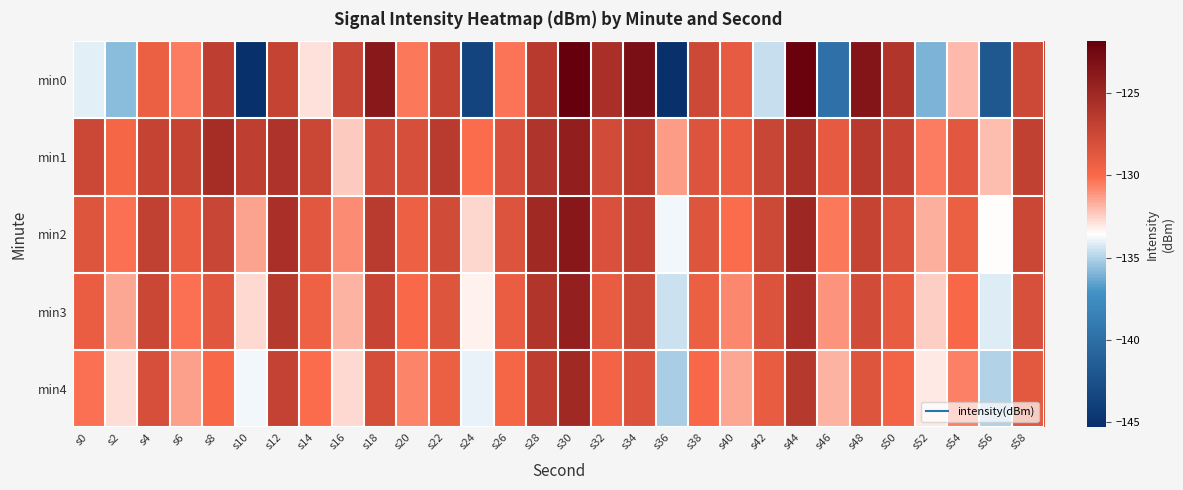

How many categories are shown in the chart?

30